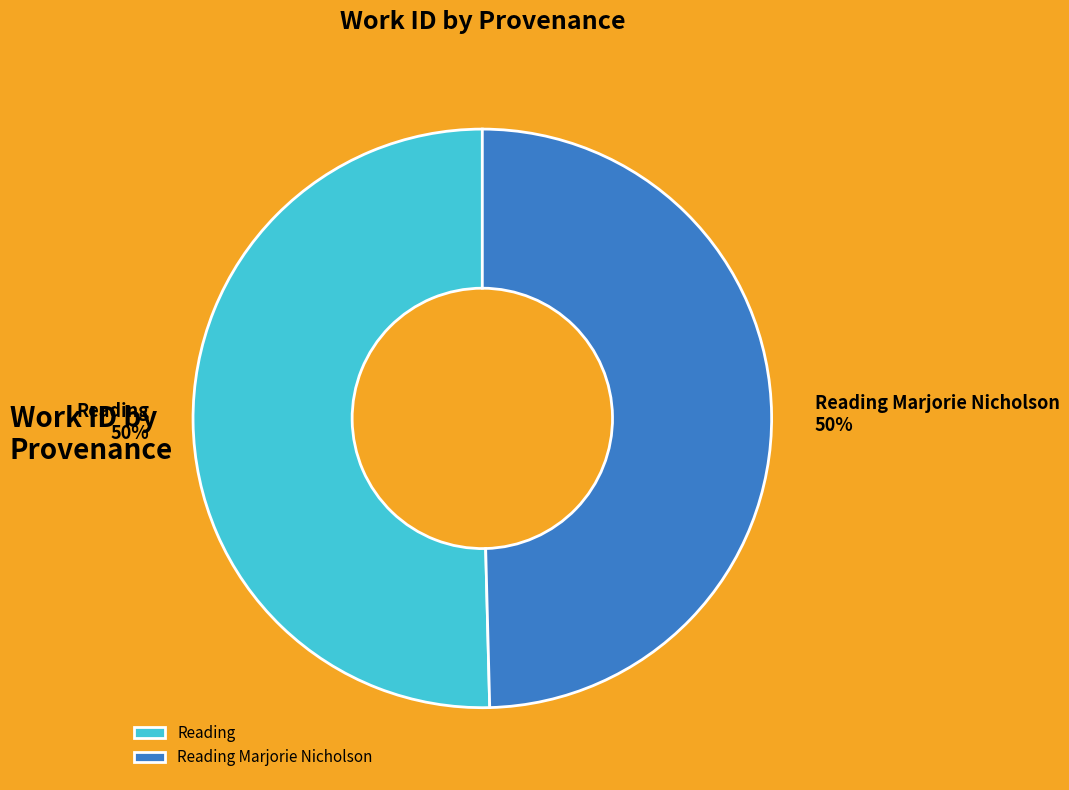

Approximately how many times larger is the value at Reading compared to Reading Marjorie Nicholson?

1.0